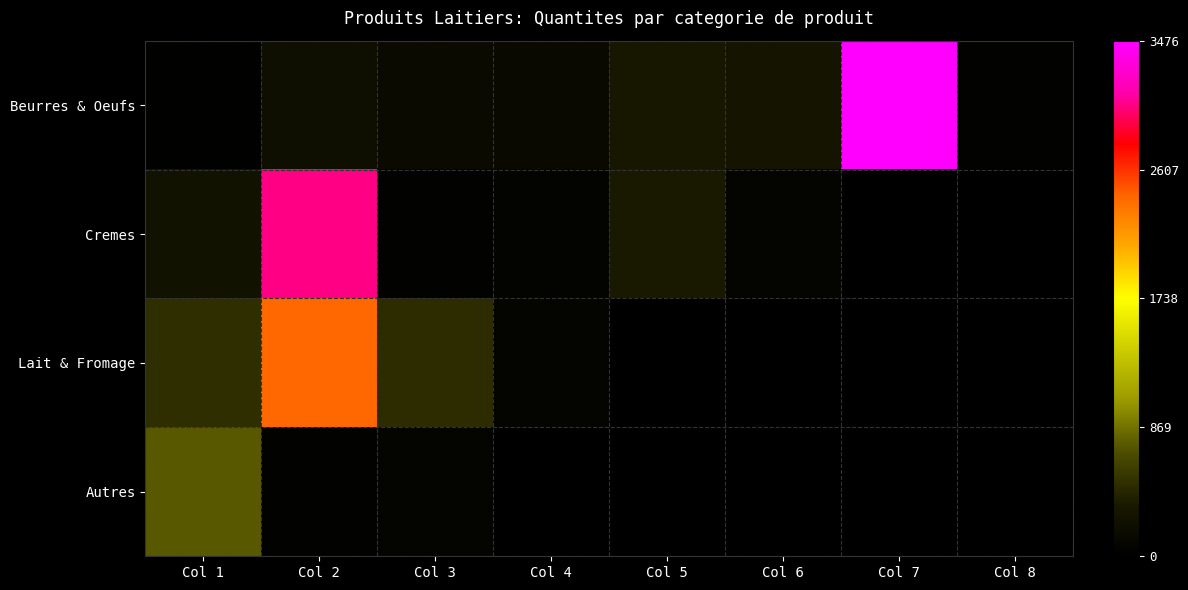

At which category does the chart reach its peak across all series?

Col 7